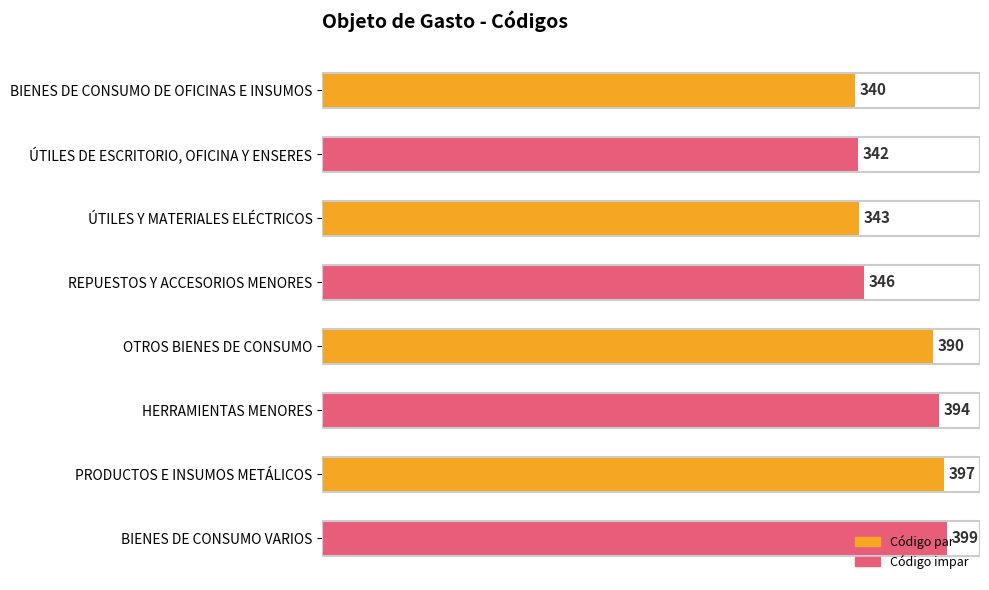

Which label corresponds to the smallest value in the chart?

BIENES DE CONSUMO DE OFICINAS E INSUMOS